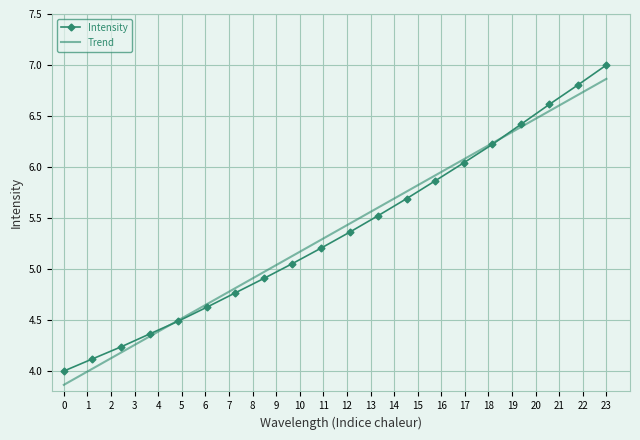

What is the lowest value of the Intensity series?

4.0